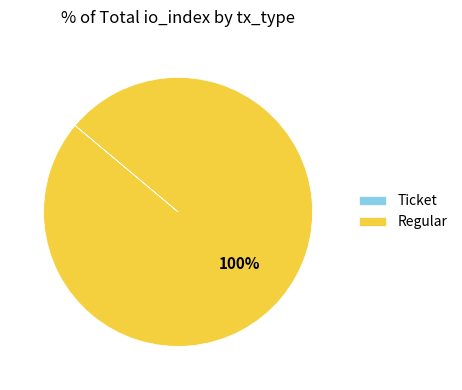

Which category accounts for the majority?

Regular